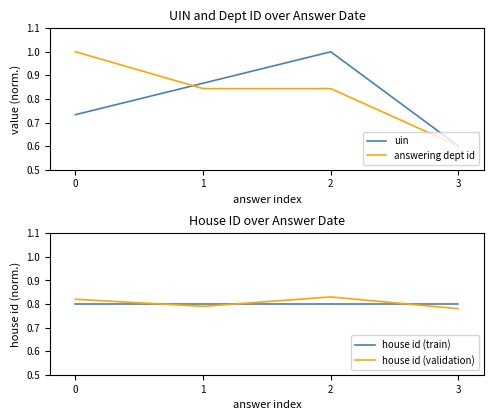

How many interior local valleys does the house id (validation) series have?

1